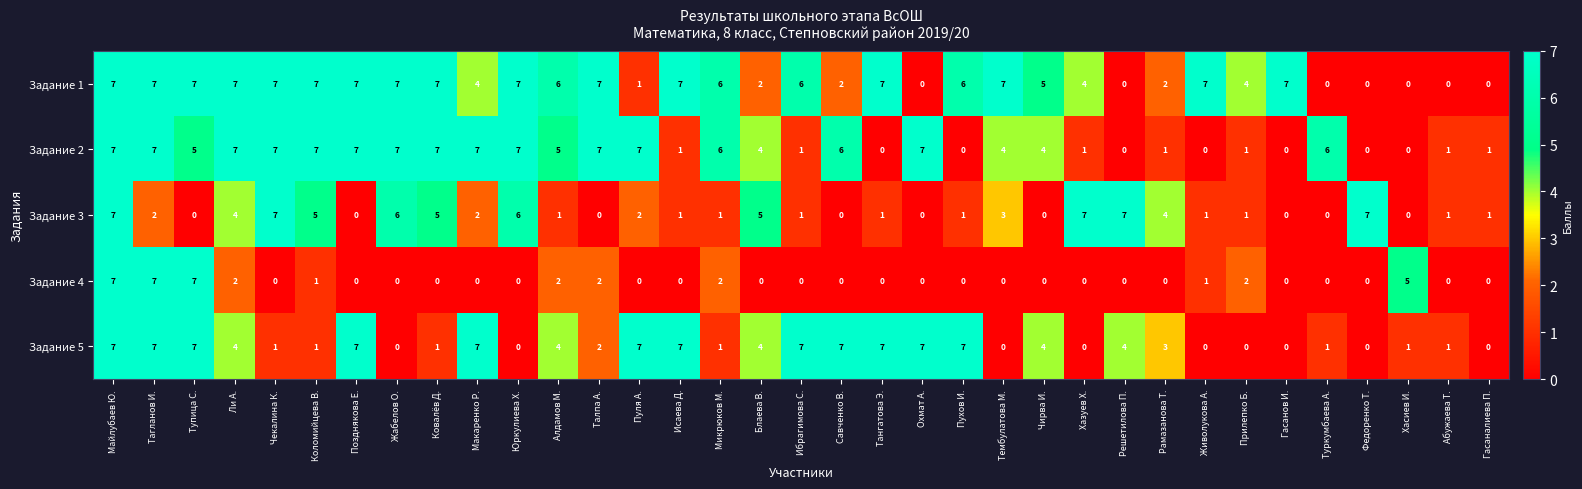

Is the value of Задание 2 at Ибрагимова С. greater than the value of Задание 1 at Живолукова А.?

No